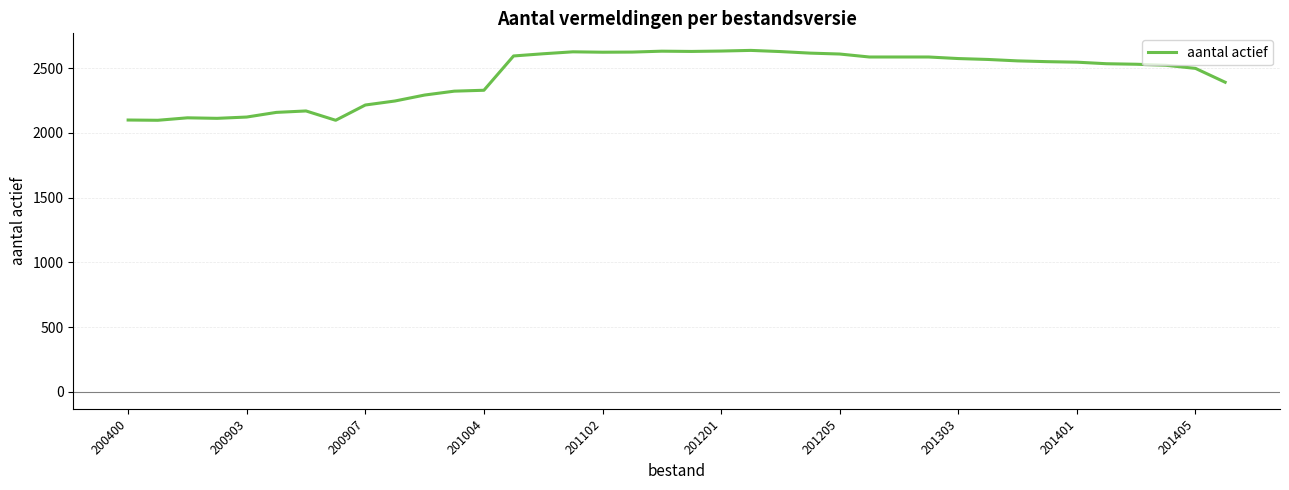

What is the minimum value shown in the chart?

2098